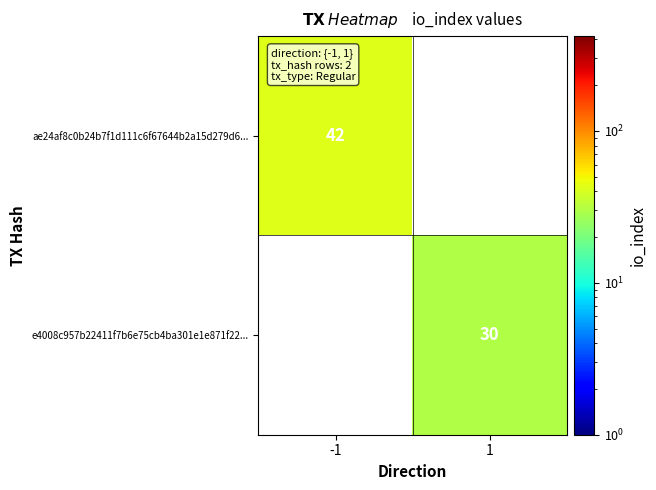

The value of ae24af8c0b24b7f1d111c6f67644b2a15d279d6... at -1 is 72. True or false?

False